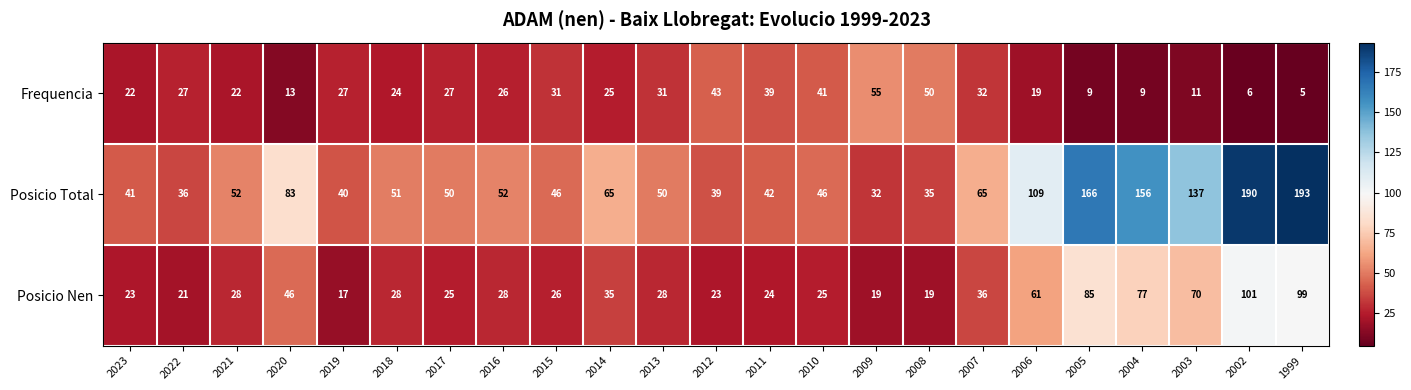

List the series in order of their overall mean, highest first.

Posicio Total, Posicio Nen, Frequencia